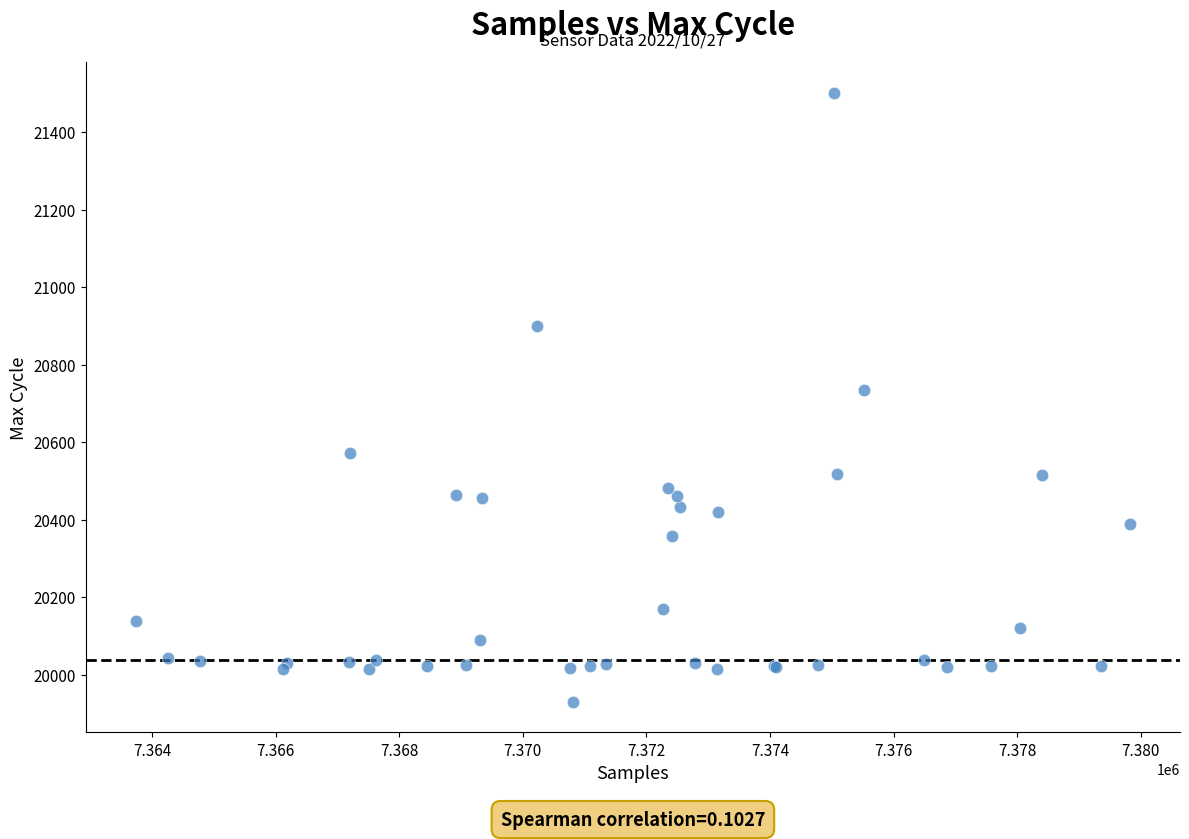

What Y value in the scatter plot is closest to 20716?

20734